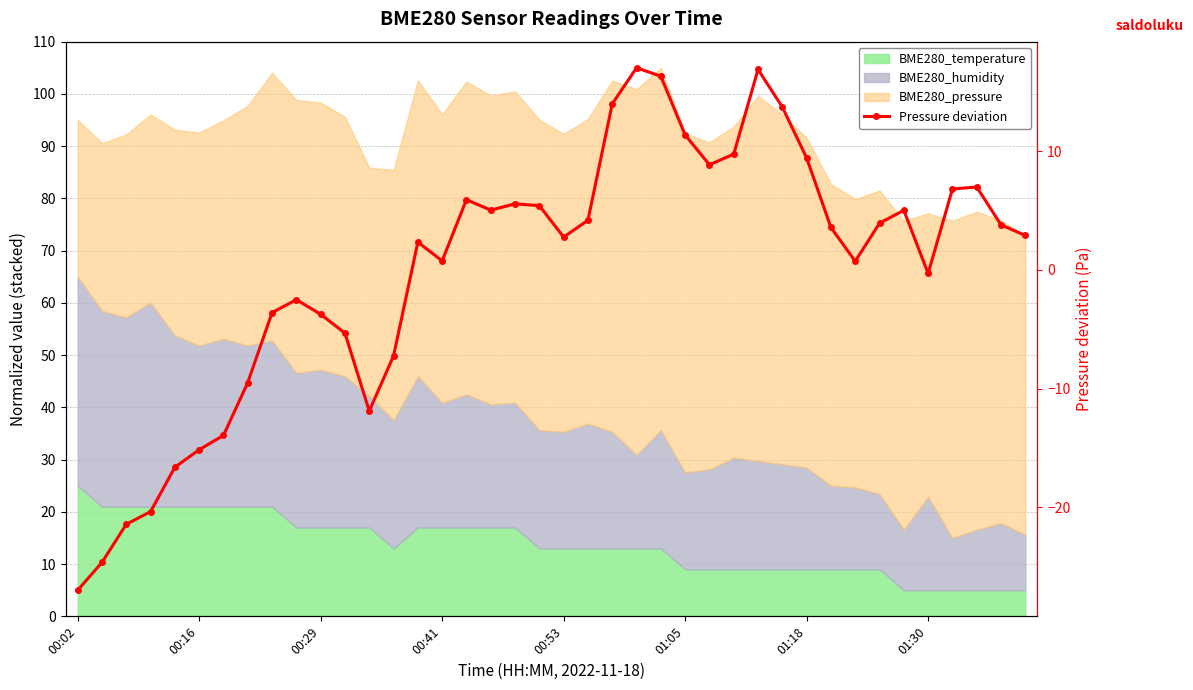

Count the number of categories in the chart.

40